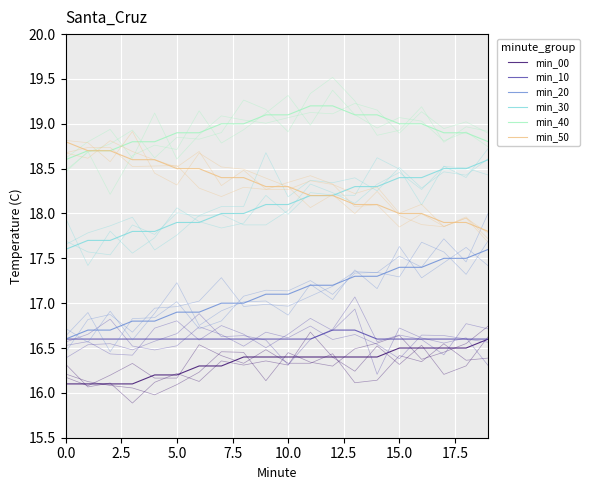

What is the difference between the second highest and second lowest values in the min_10 series?

0.1